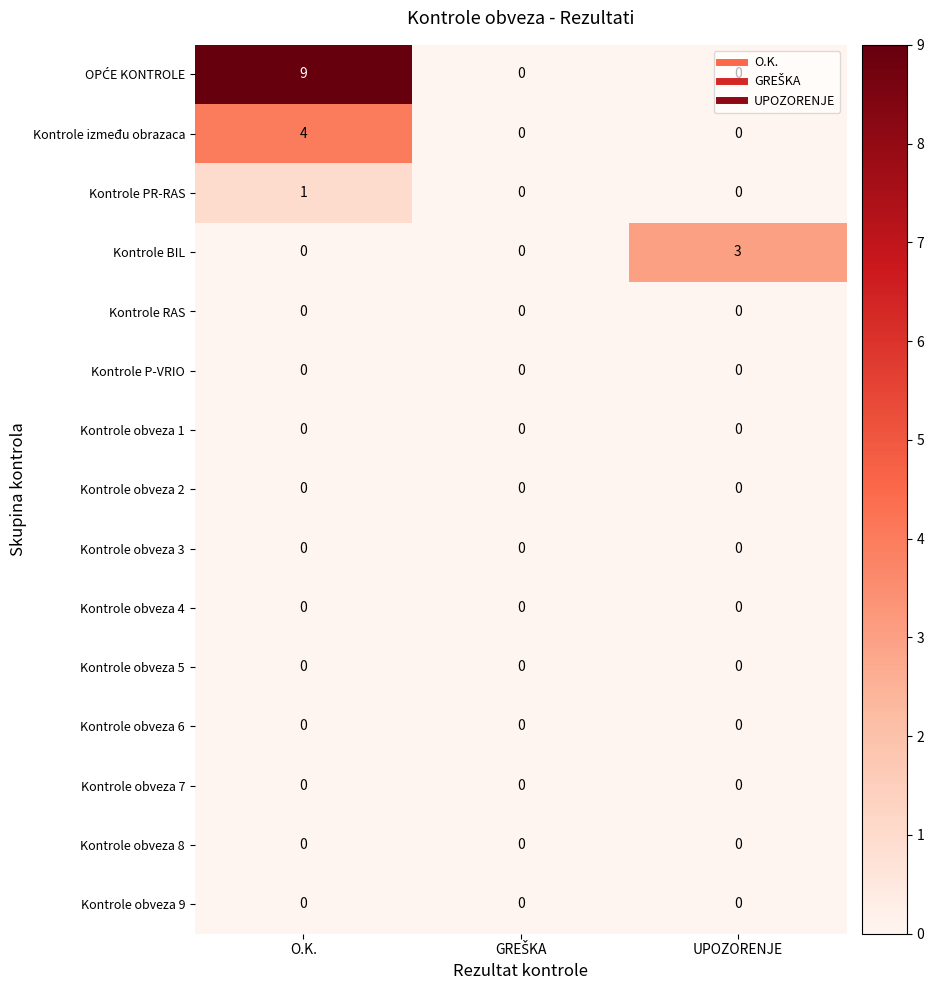

What is the greatest value displayed?

9